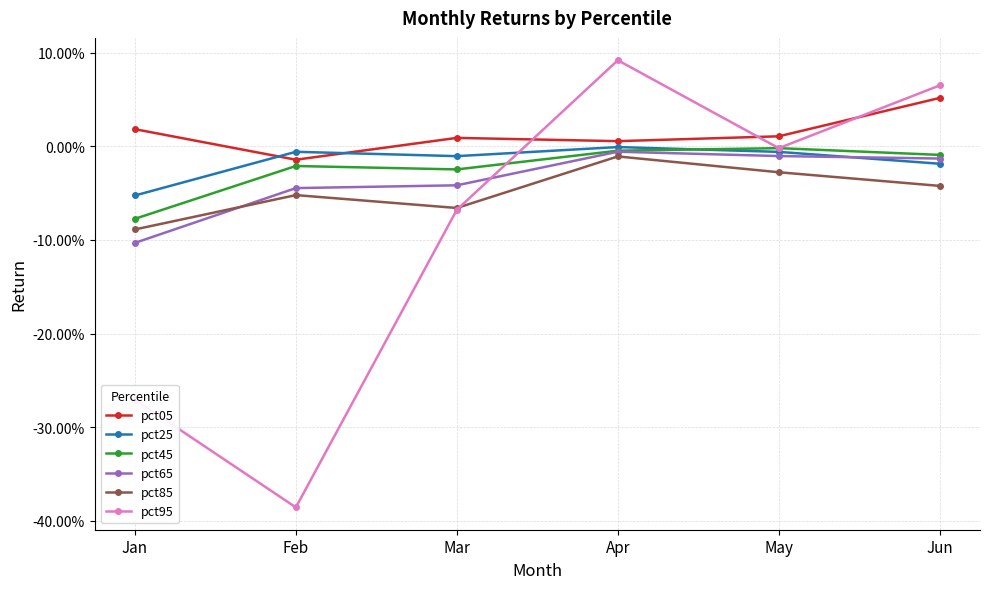

What are all the series names shown in the legend?

pct05, pct25, pct45, pct65, pct85, pct95